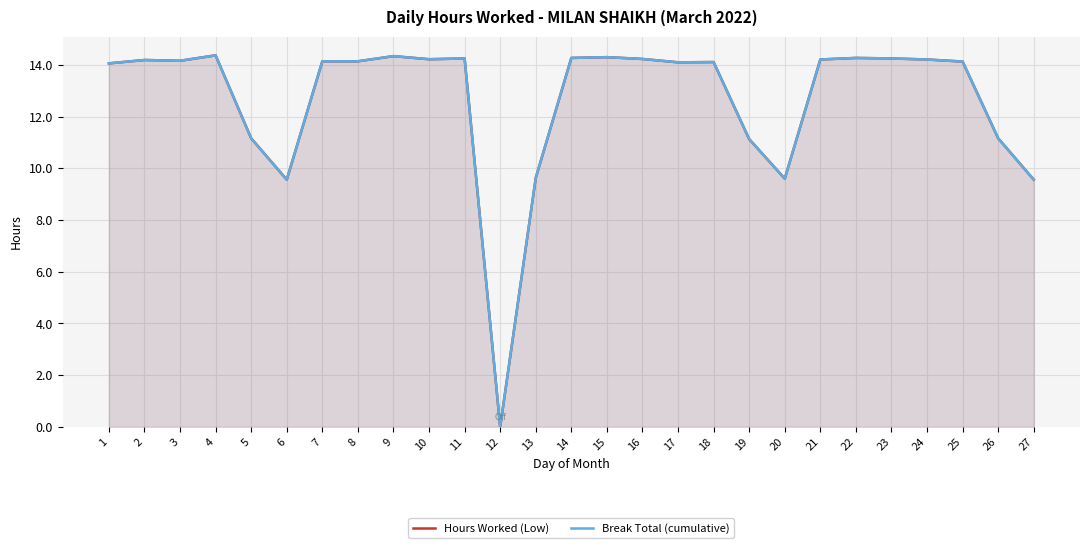

Which series has the largest total across all categories?

Hours Worked (Low)